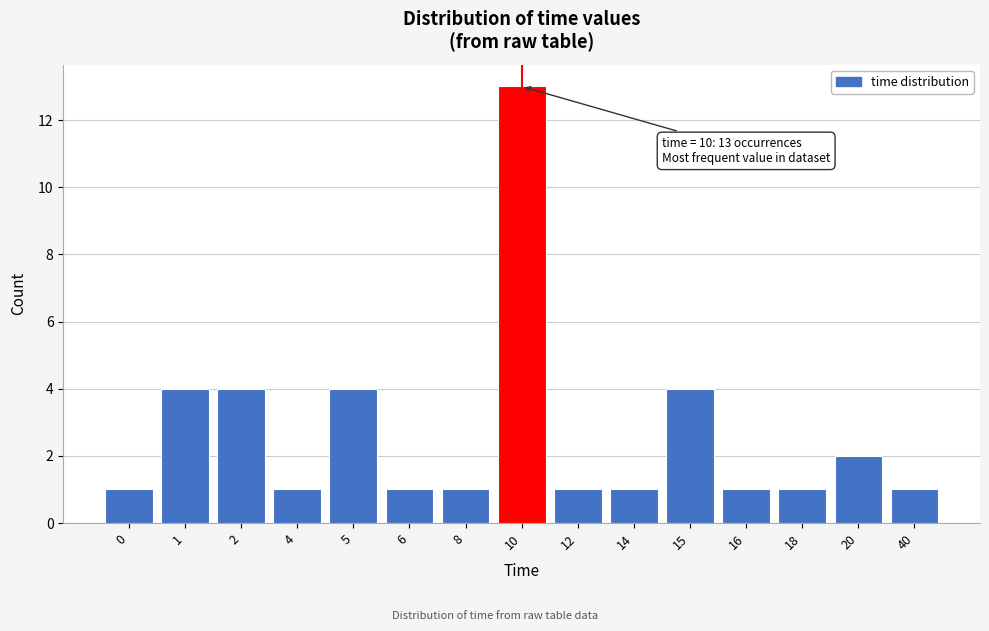

Reading left to right, list all the values displayed in this chart.

0=1	1=4	2=4	4=1	5=4	6=1	8=1	10=13	12=1	14=1	15=4	16=1	18=1	20=2	40=1